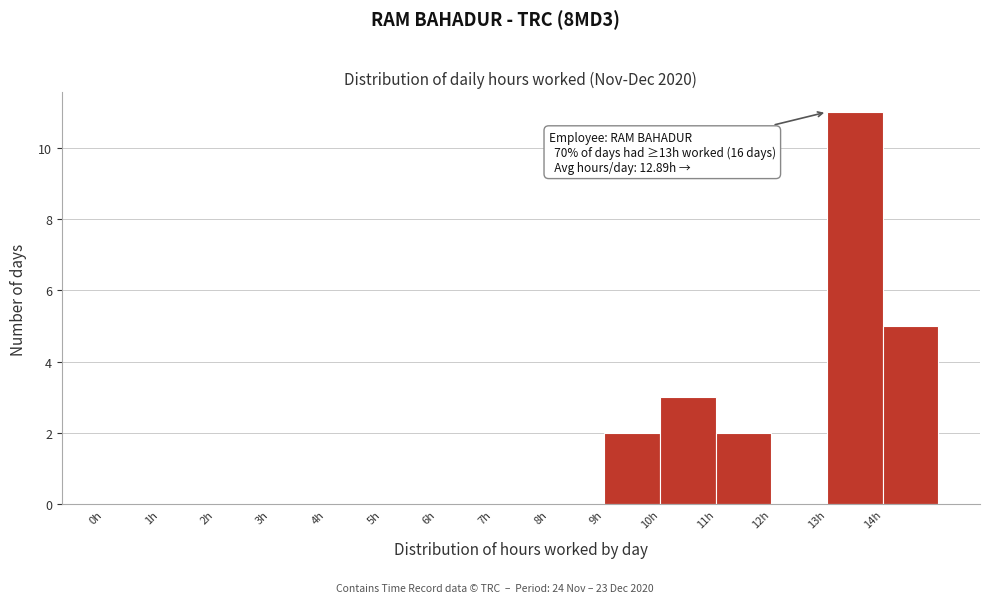

Which range on the x-axis has the tallest bar?

13 to 14